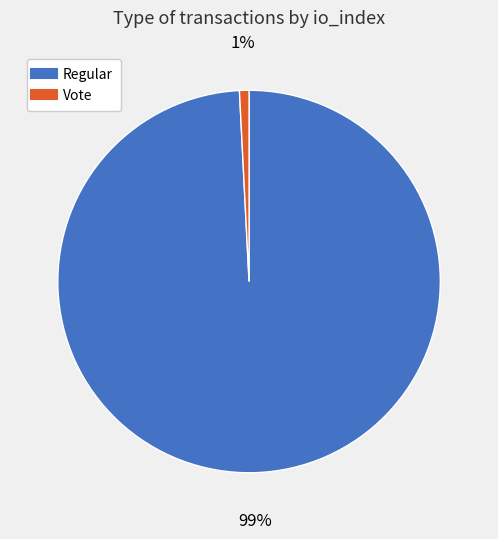

Does Regular represent more than half of the total?

Yes